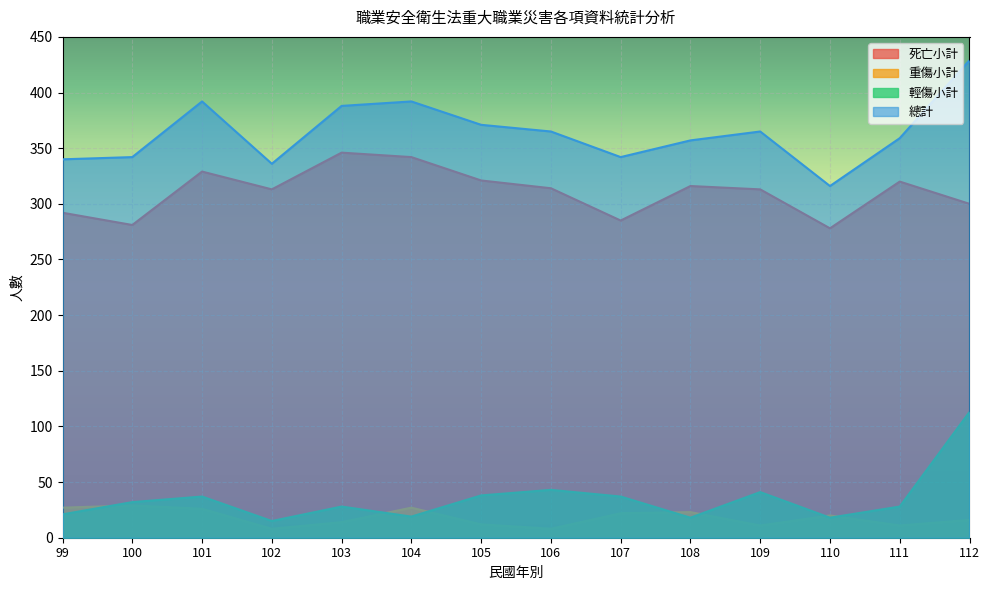

At 102, list the series in order from largest to smallest.

總計, 死亡小計, 輕傷小計, 重傷小計